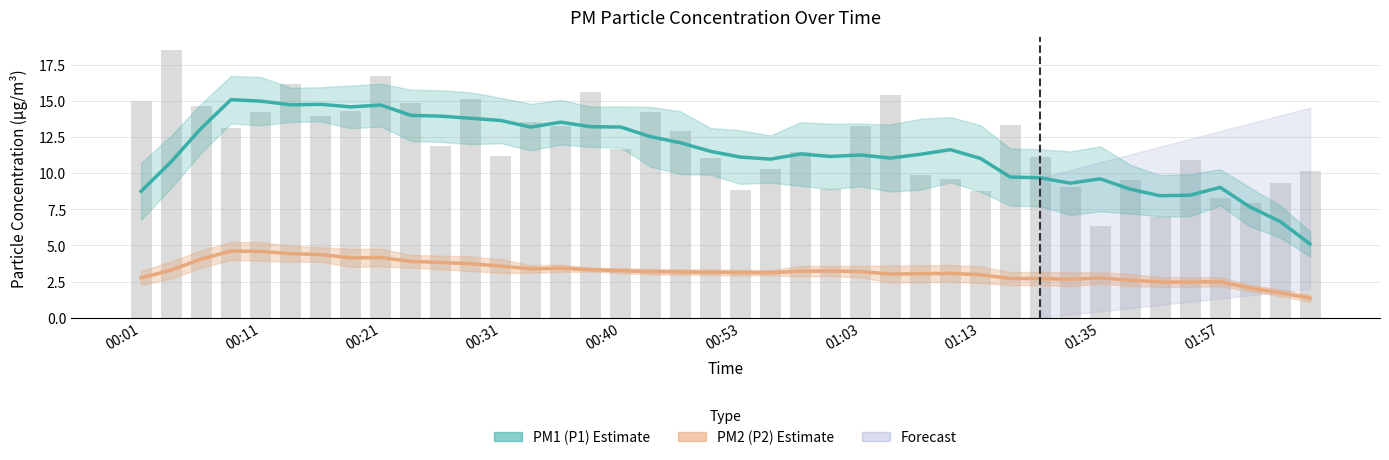

At 00:40, list the series in order from largest to smallest.

PM1 (P1) Estimate, PM2 (P2) Estimate